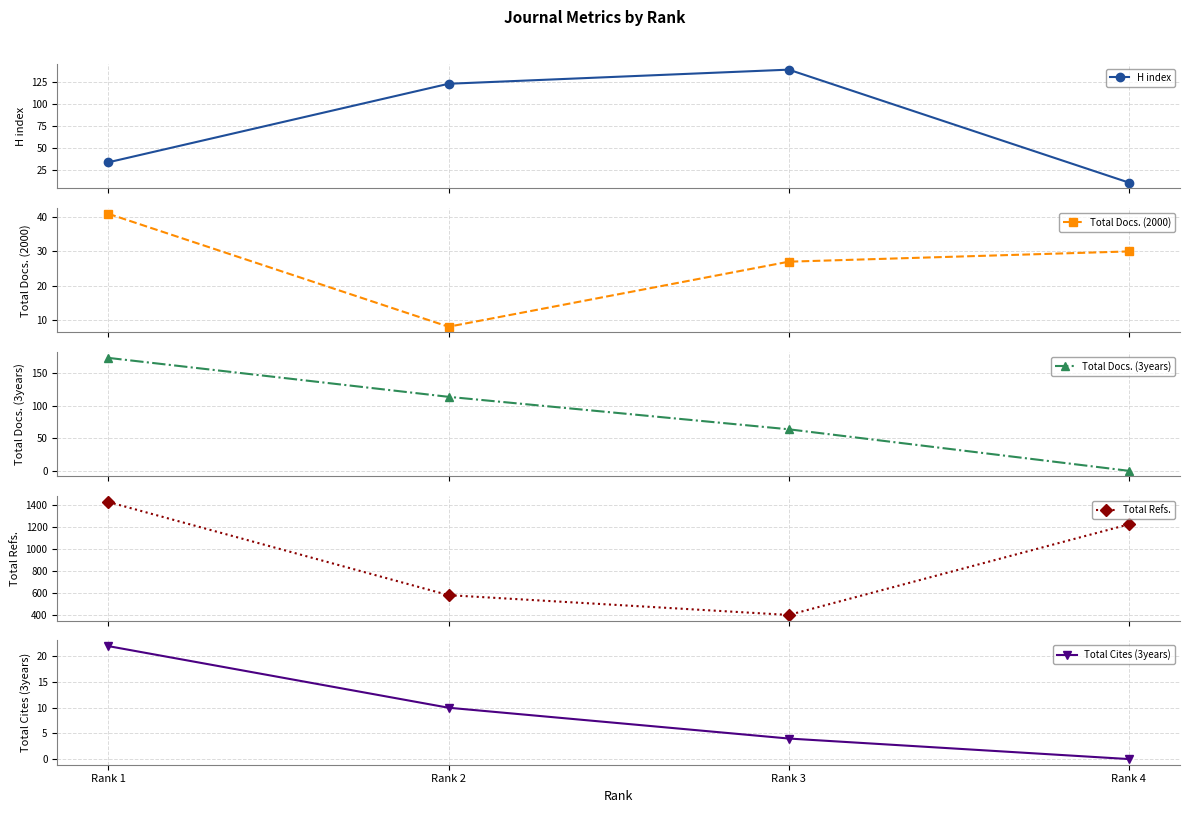

Does the chart have visible grid lines?

Yes